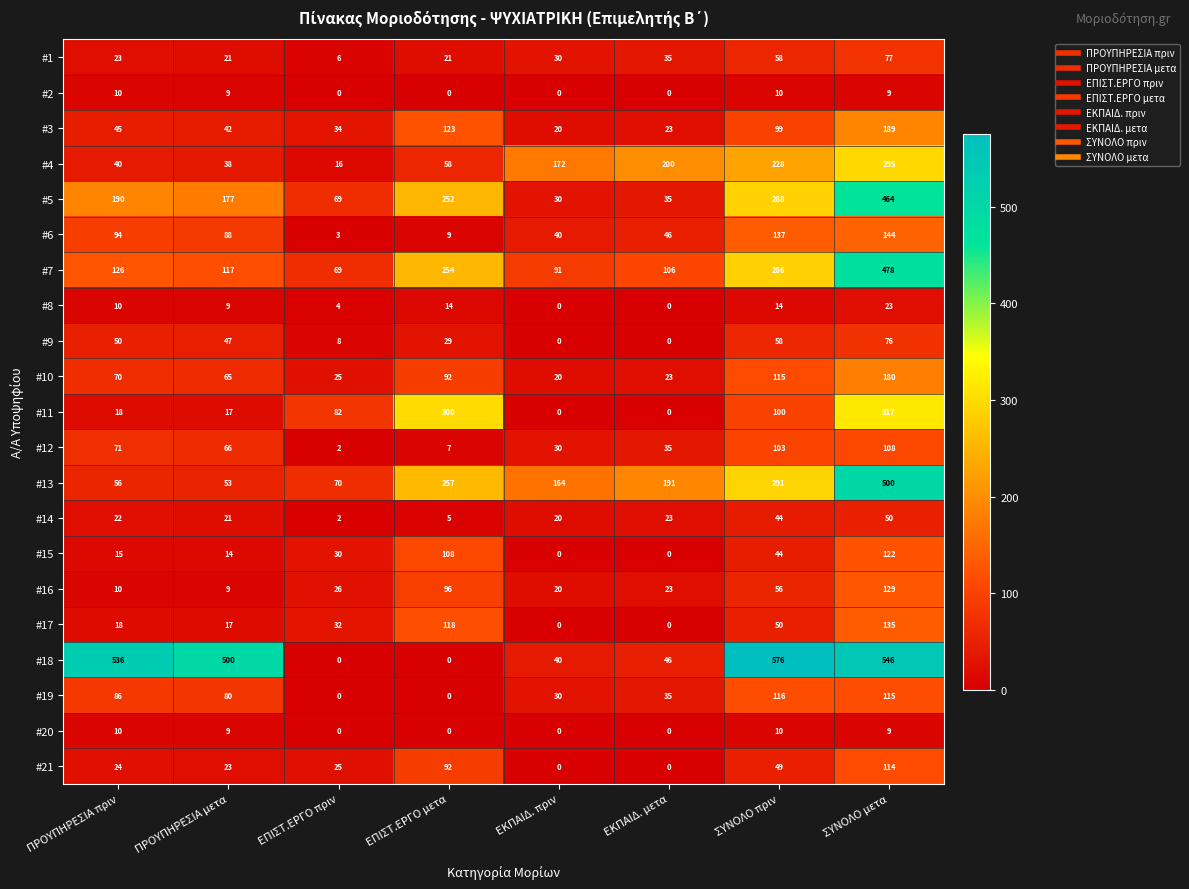

What is the difference between the highest and lowest values at ΕΚΠΑΙΔ. πριν?

172